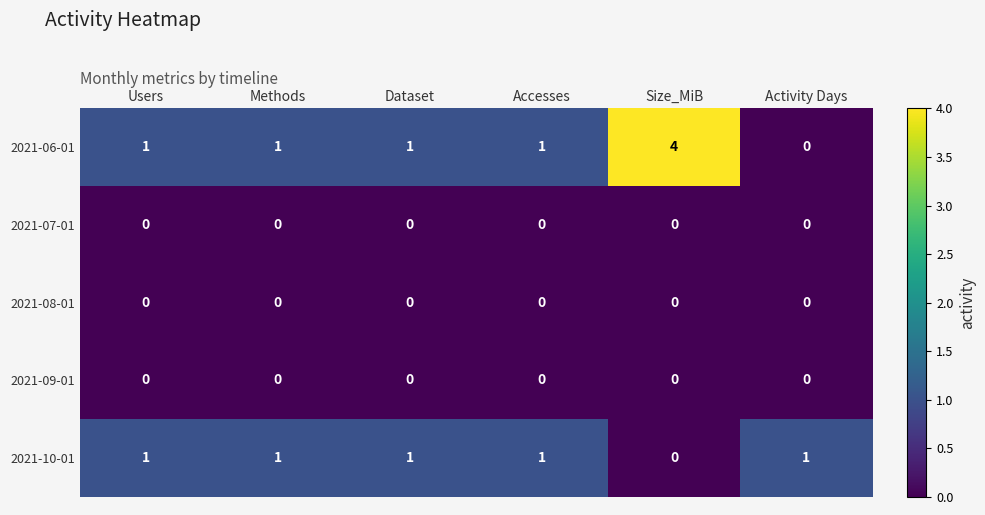

Between Accesses and Activity Days, which series saw the biggest shift?

2021-06-01